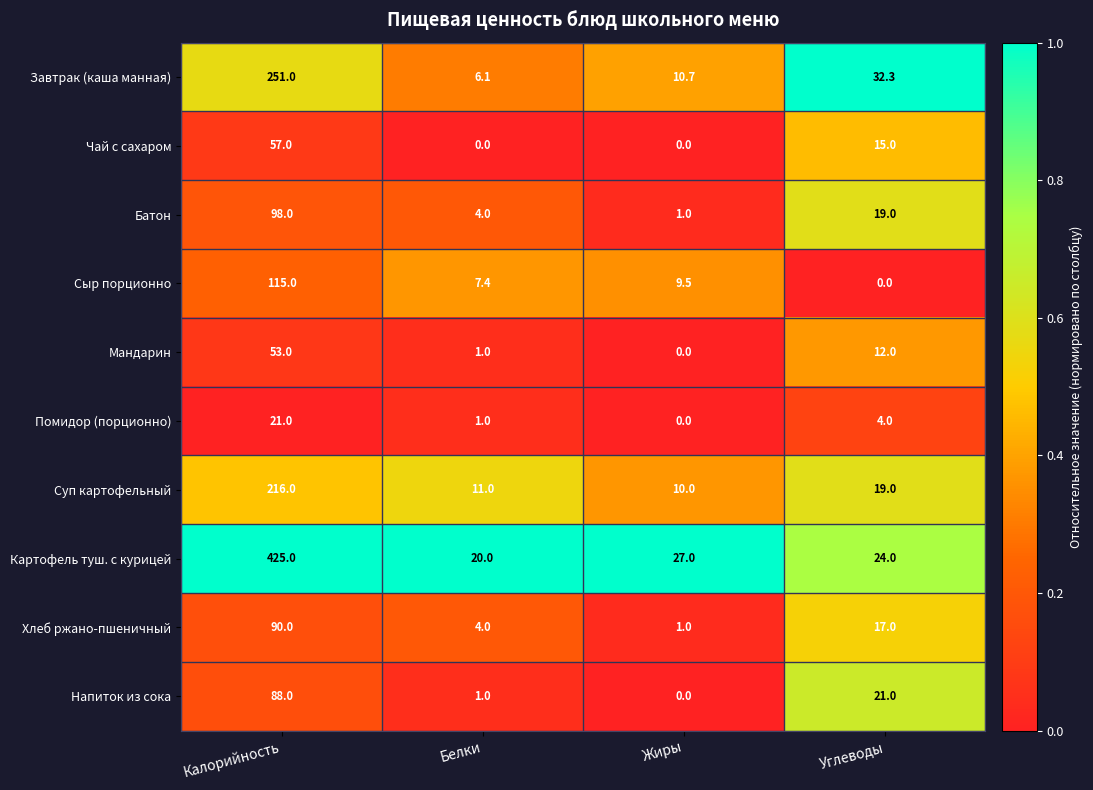

What is the total value across all series at Калорийность?

1414.0